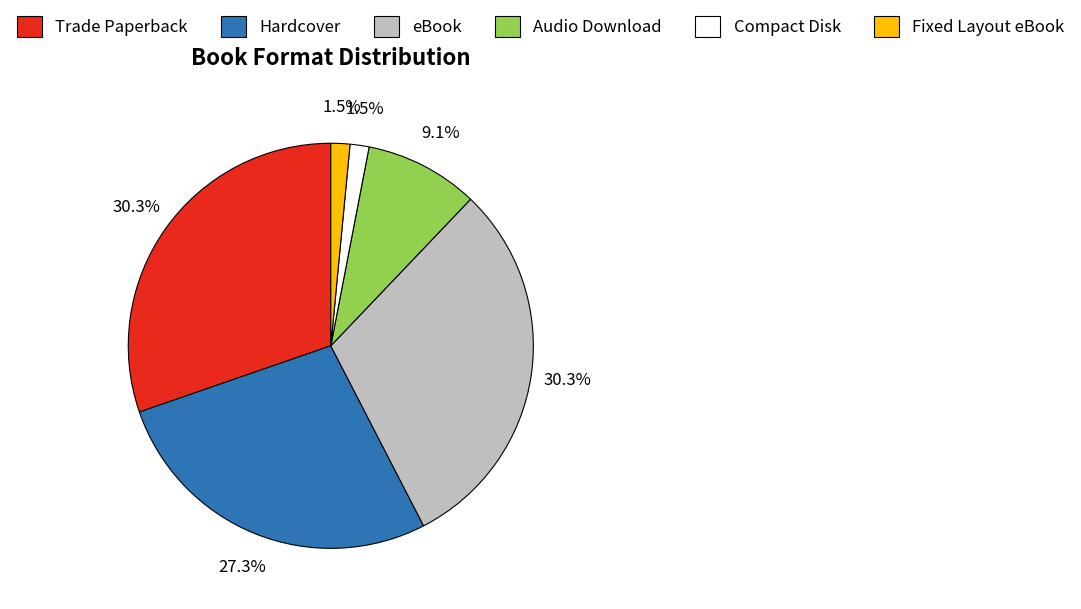

Approximately how many times larger is the value at Fixed Layout eBook compared to Audio Download?

0.2